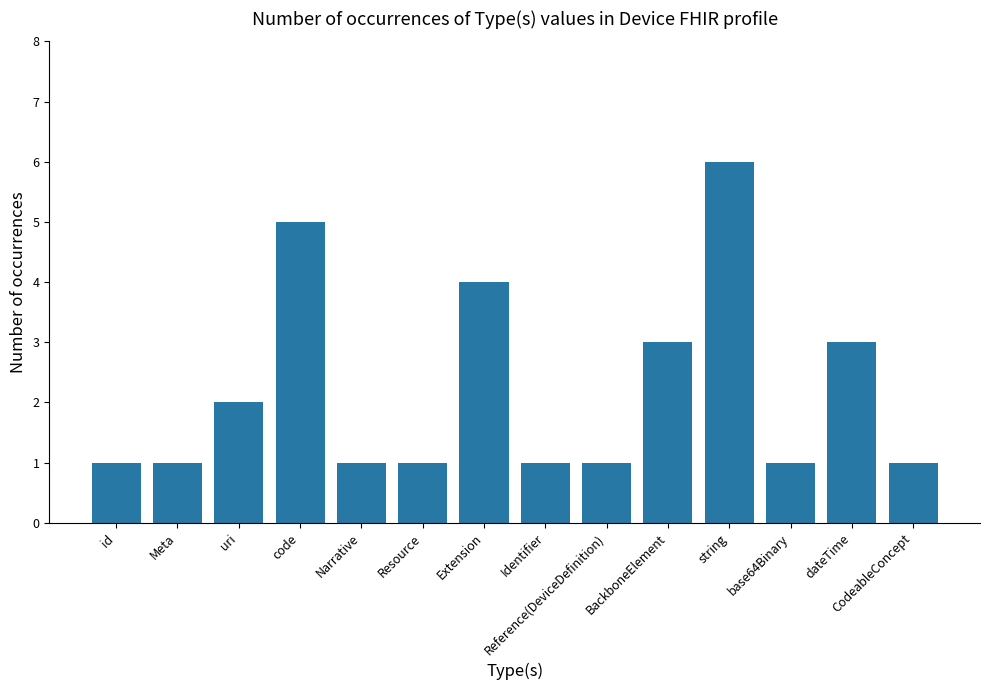

Approximately how many times larger is the value at Narrative compared to string?

0.2